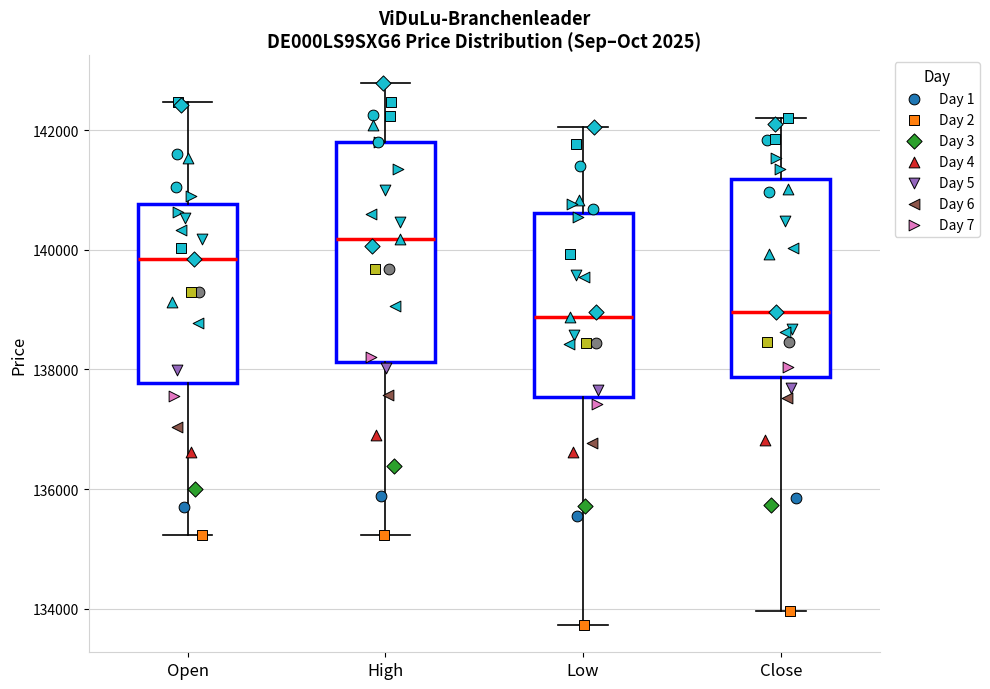

Which box is the tallest, from its lower edge to its upper edge?

High